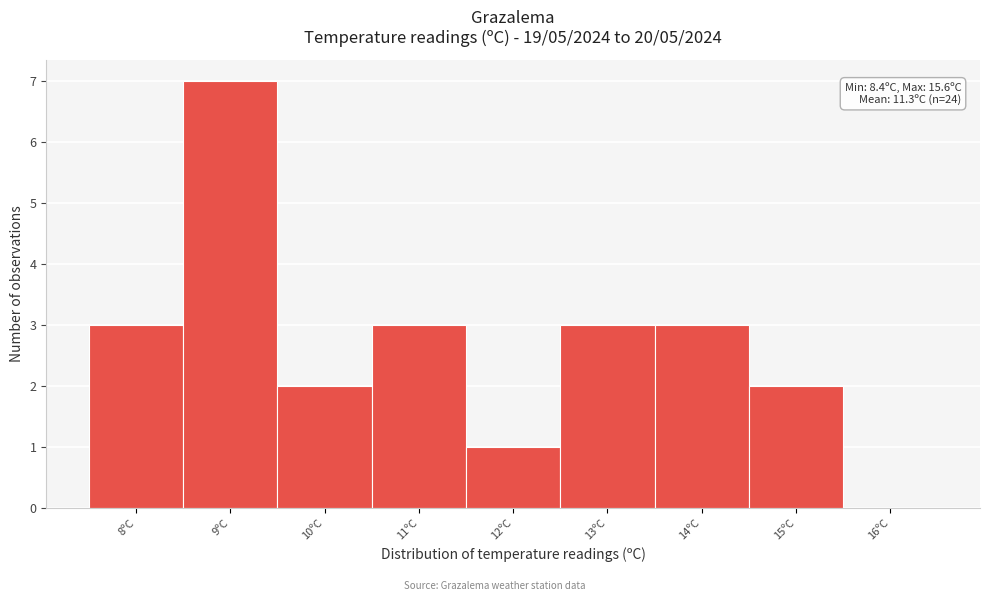

Reading left to right, list all the values displayed in this chart.

8ºC=3	9ºC=7	10ºC=2	11ºC=3	12ºC=1	13ºC=3	14ºC=3	15ºC=2	16ºC=0